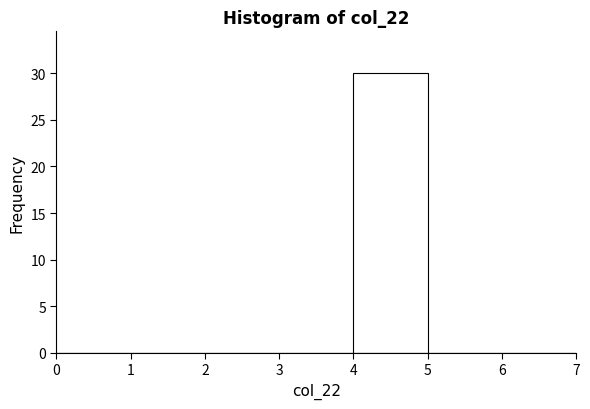

Reading left to right, transcribe this chart: for each bar, give the range it covers on the x-axis and its height. The values are not printed on the chart, so give them approximately, as read against the axis.

0 to 1: 0
1 to 2: 0
2 to 3: 0
3 to 4: 0
4 to 5: 30
5 to 6: 0
6 to 7: 0